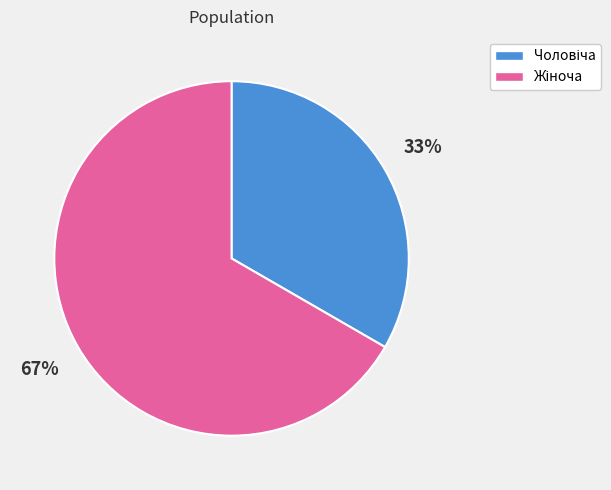

How many slices are in this pie chart?

2